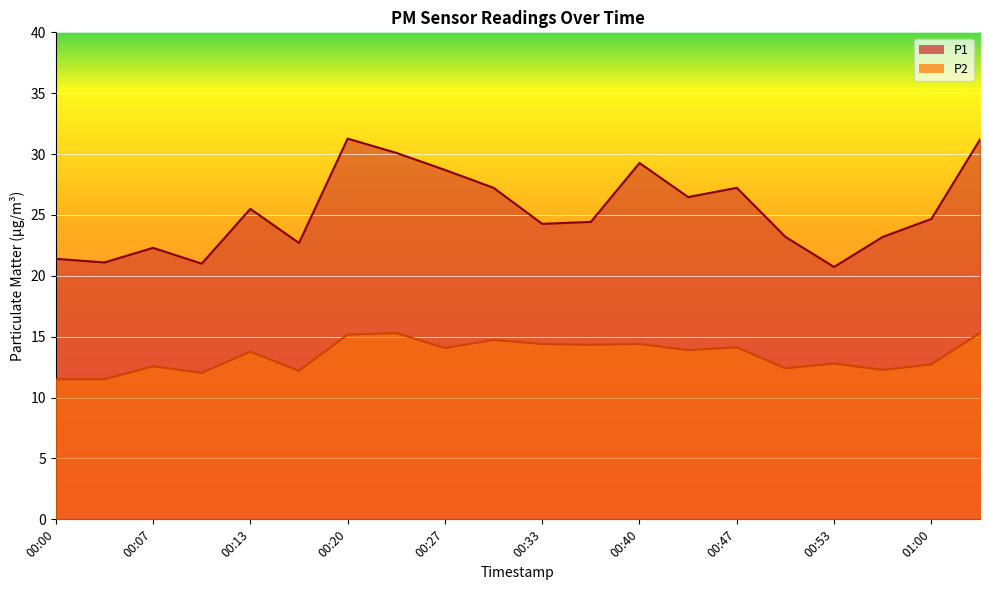

True or false: P2 has more than 0 points higher than both neighbors.

True